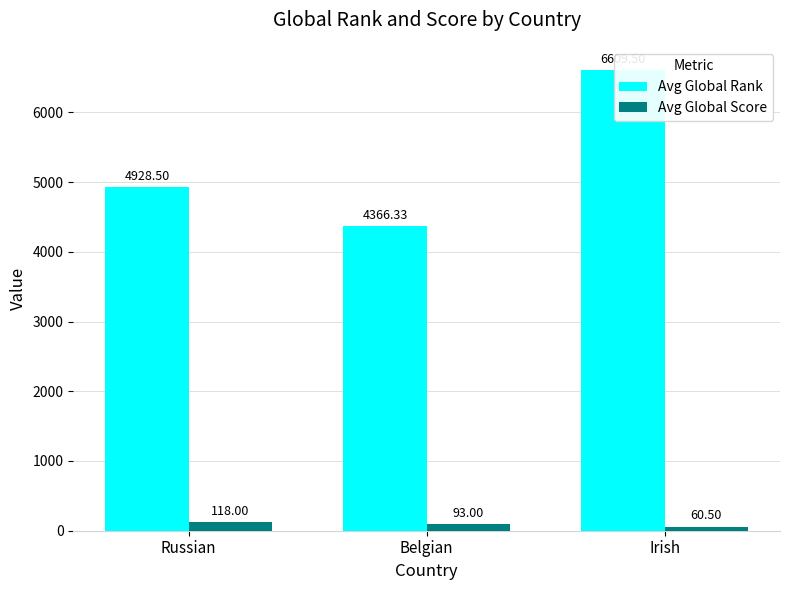

How many bars are there in each group?

2